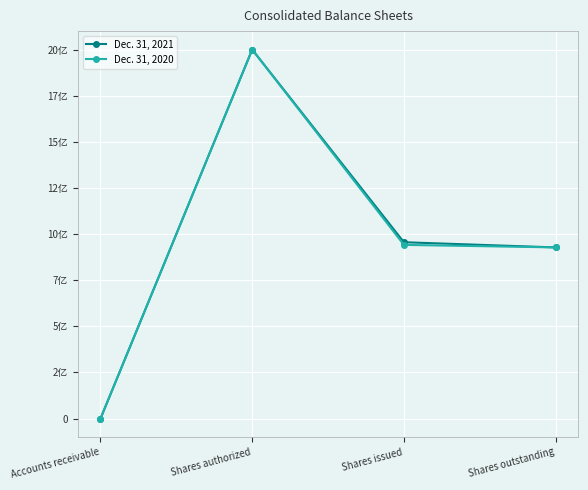

Is this an area chart (filled region under the line)?

No